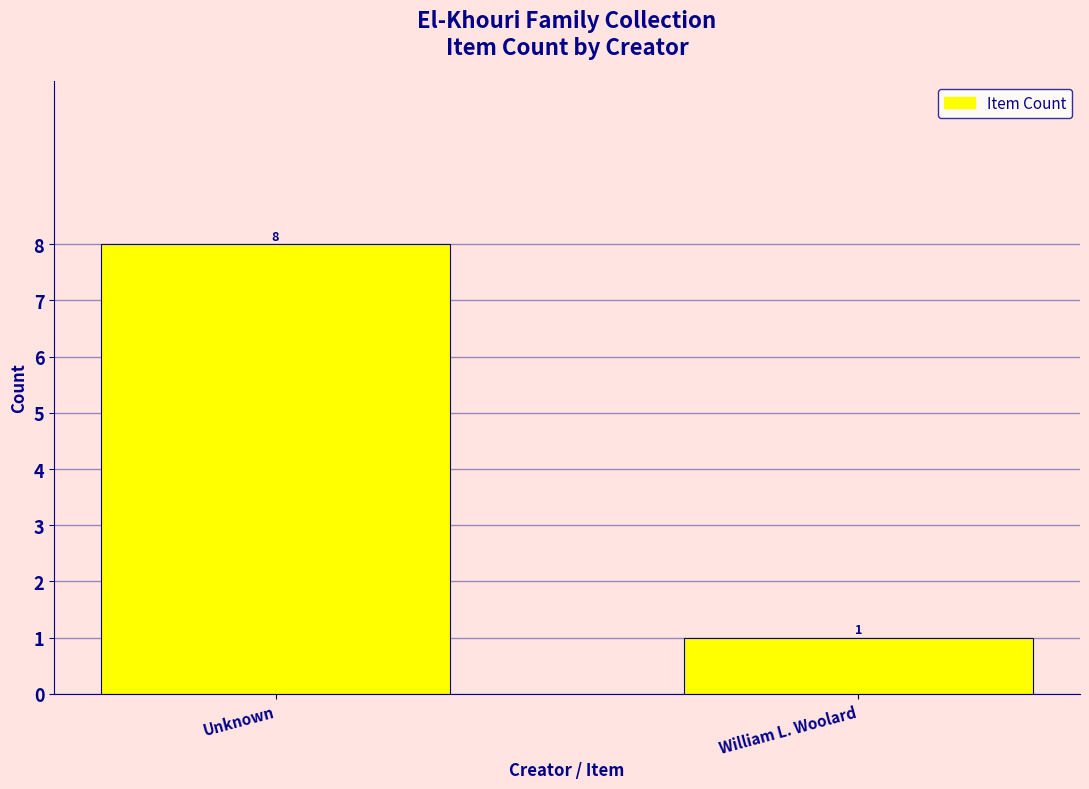

Which label corresponds to the smallest value in the chart?

William L. Woolard